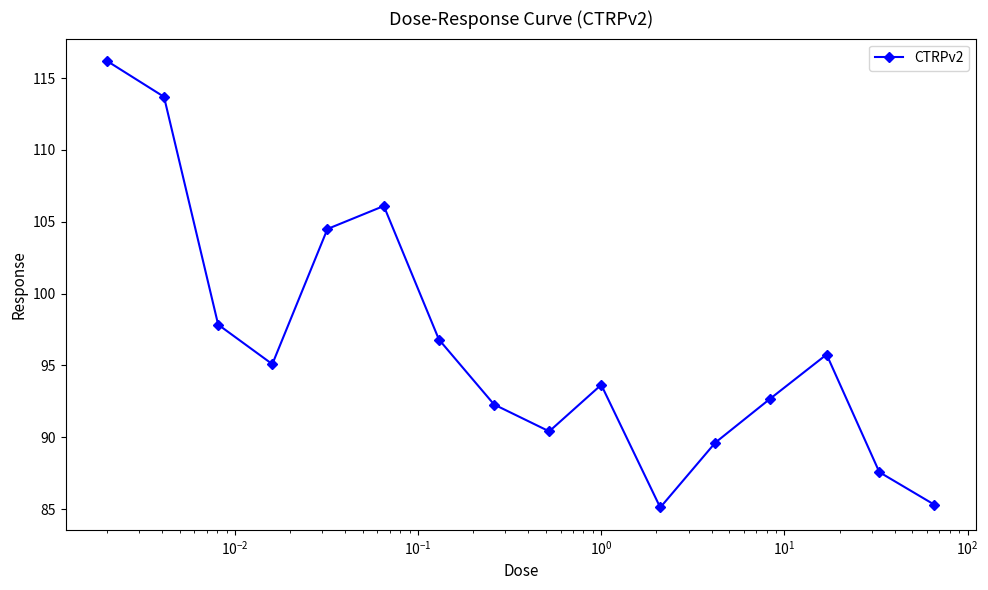

What is the minimum value shown in the chart?

85.1